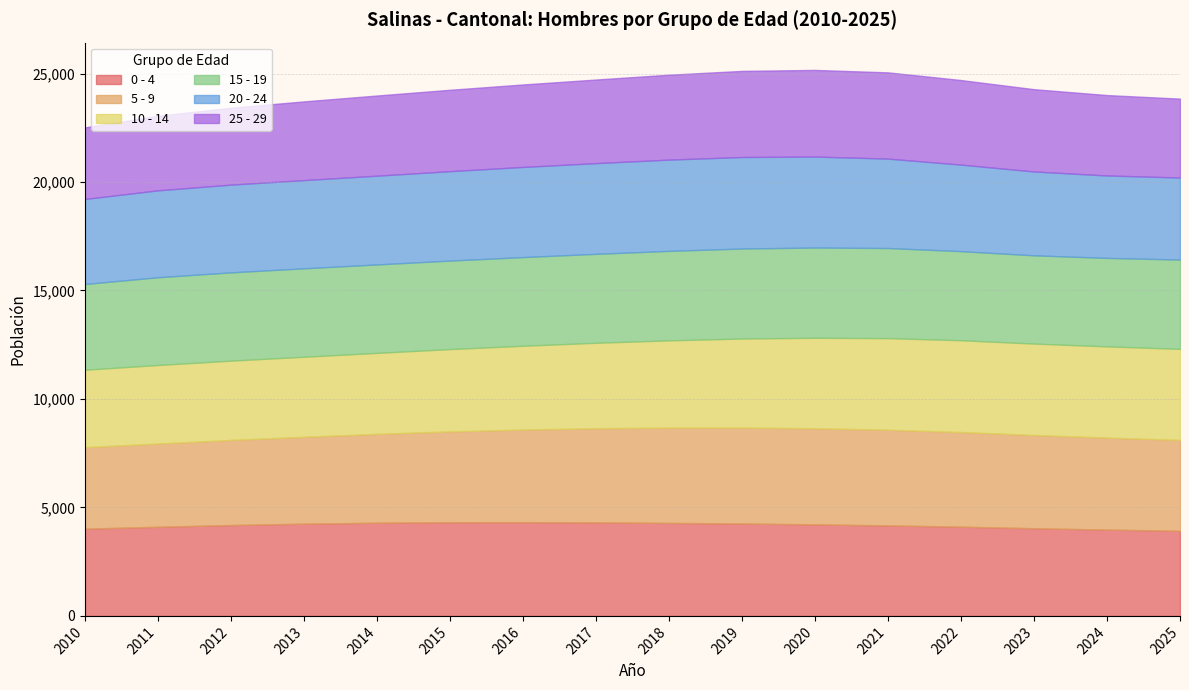

Count the number of categories in the chart.

16